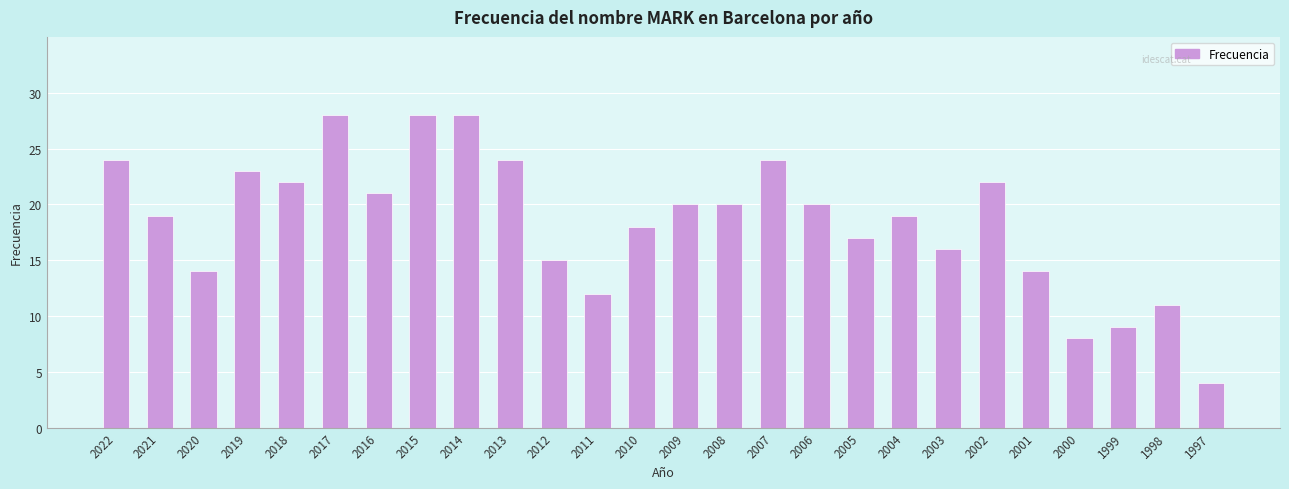

Which label corresponds to the smallest value in the chart?

1997